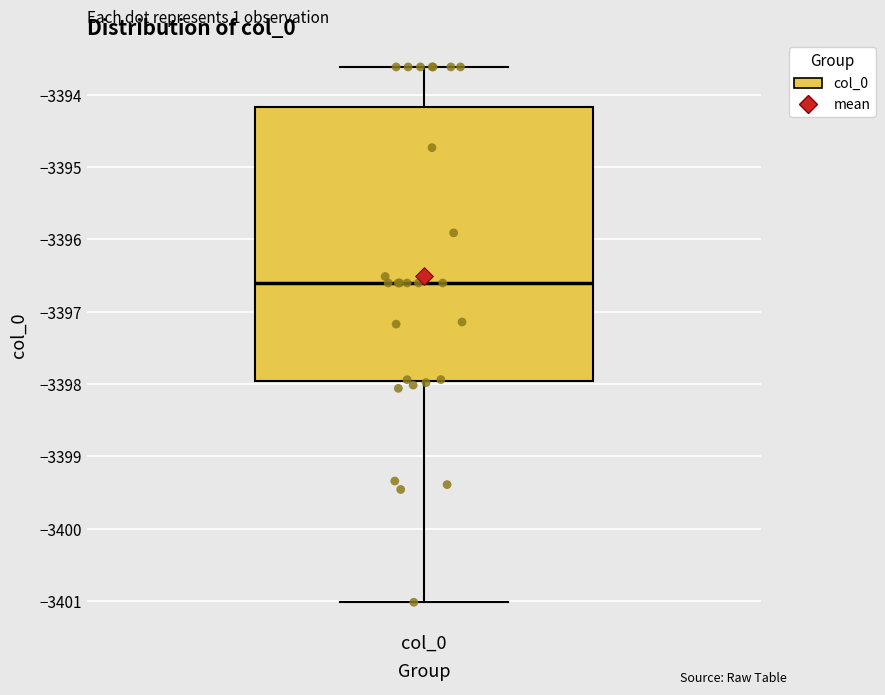

Read this box plot against the y-axis: the position of the median line, the range covered by the box, and the ends of both whiskers. The values are not printed on the chart, so give them approximately, as read against the axis.

median -3396.6, box -3398.0 to -3394.2, whiskers -3401.0 to -3393.6